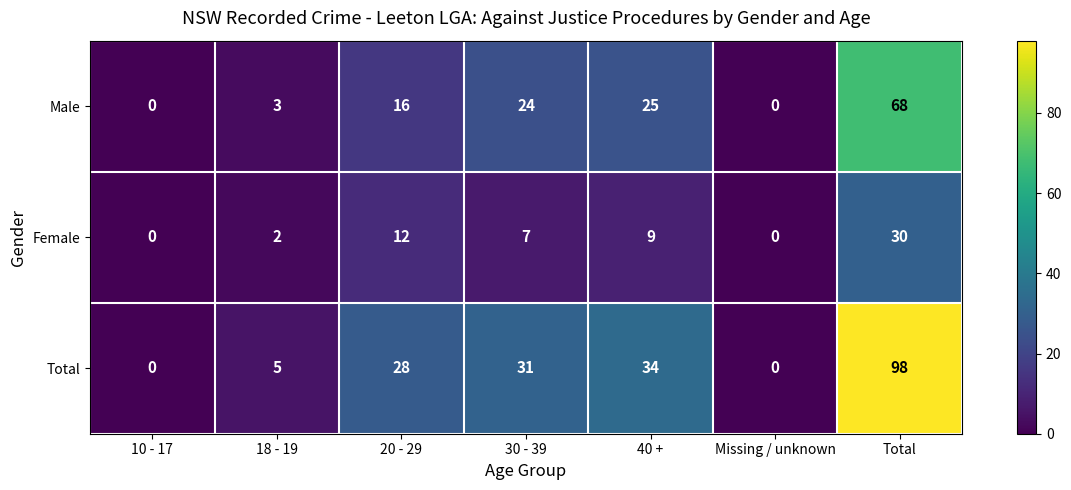

Which series changed the most between 10 - 17 and Total?

Total